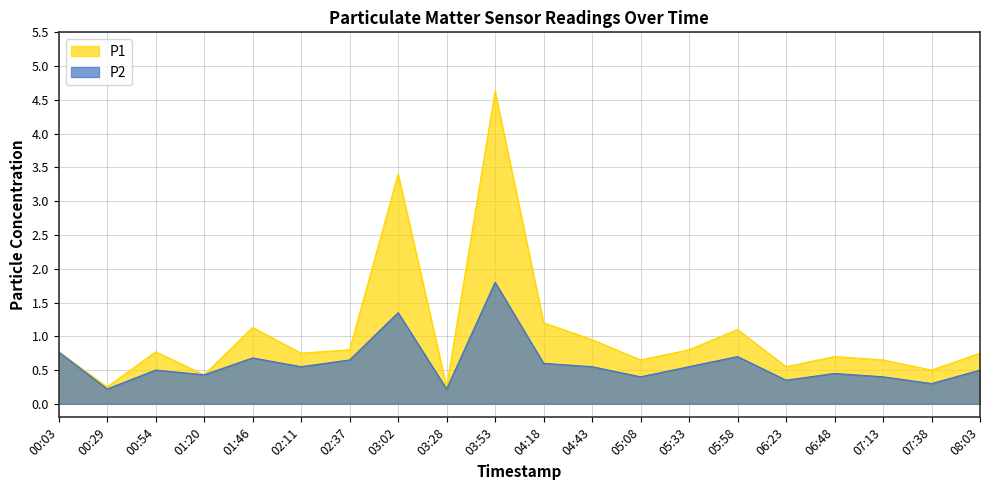

At which label does P1 reach its peak?

03:53